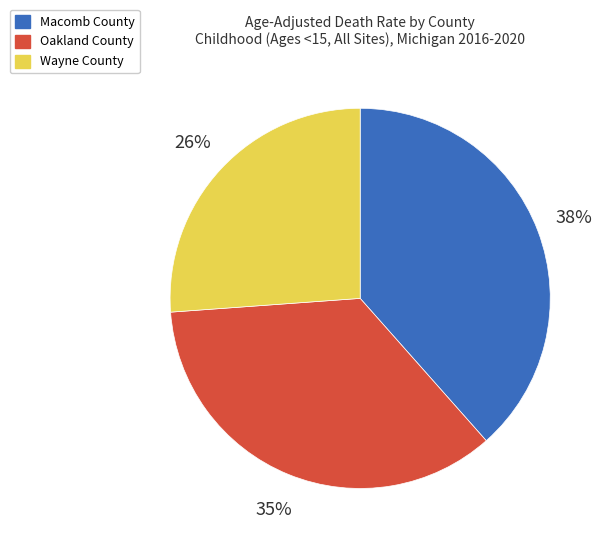

To the nearest percent, what is the difference between the largest and smallest slice percentages?

12%